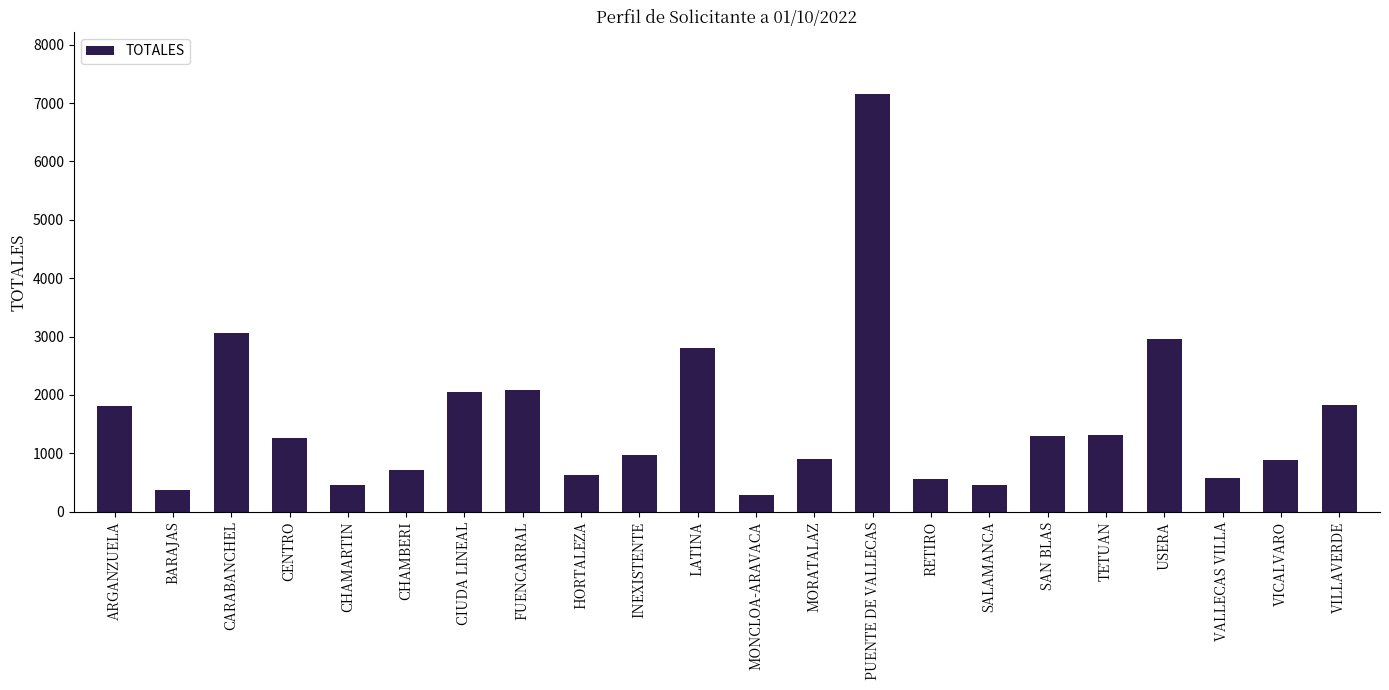

Approximately how many times larger is the value at CIUDA LINEAL compared to TETUAN?

1.6